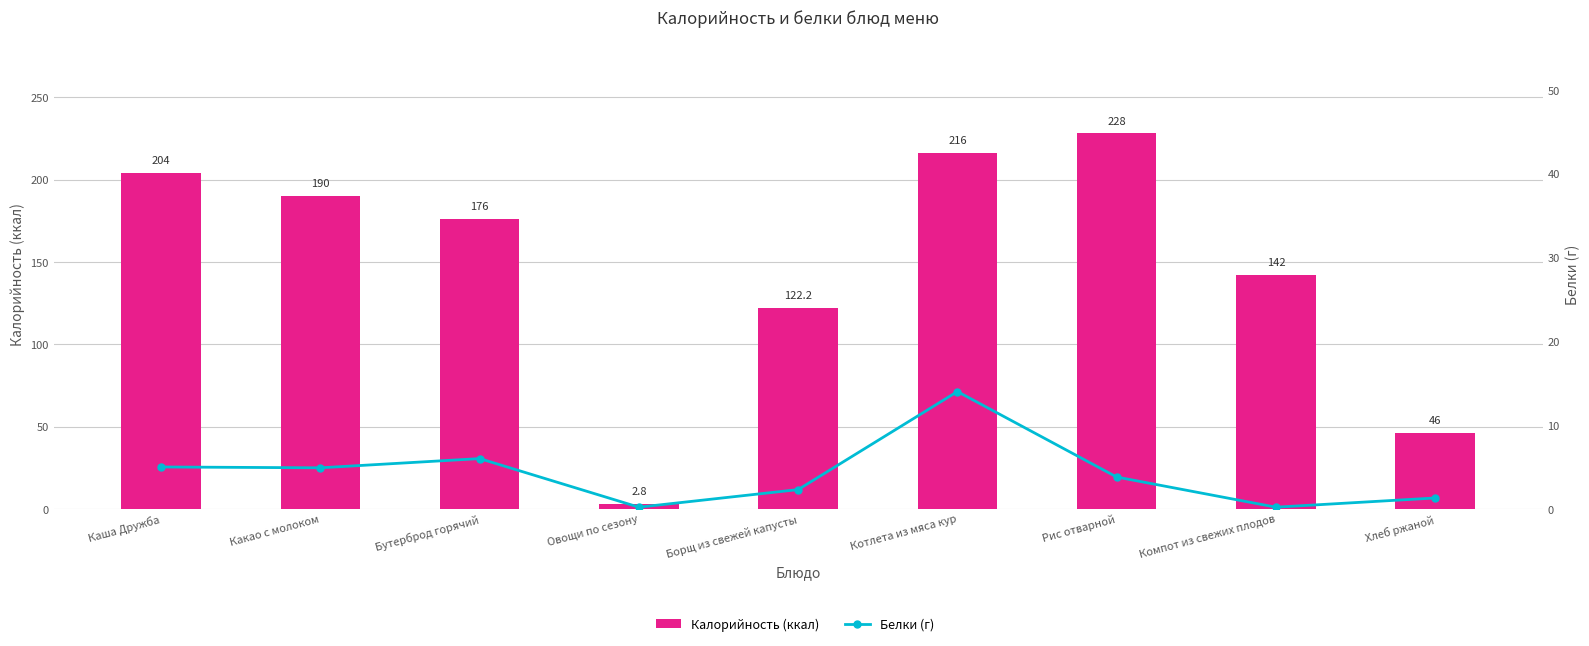

What is the value of the Белки (г) bar at the 6th from the left?

14.0